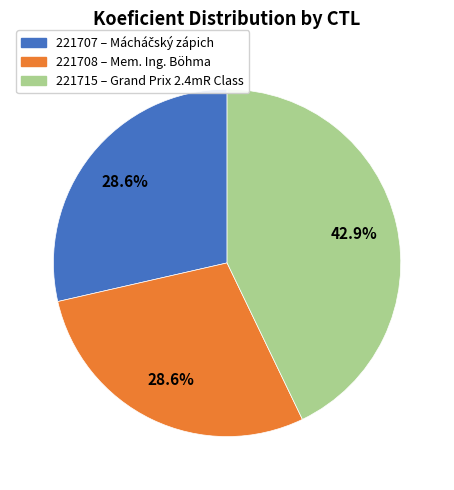

Is the sum of 221707 and 221708 greater than half?

Yes